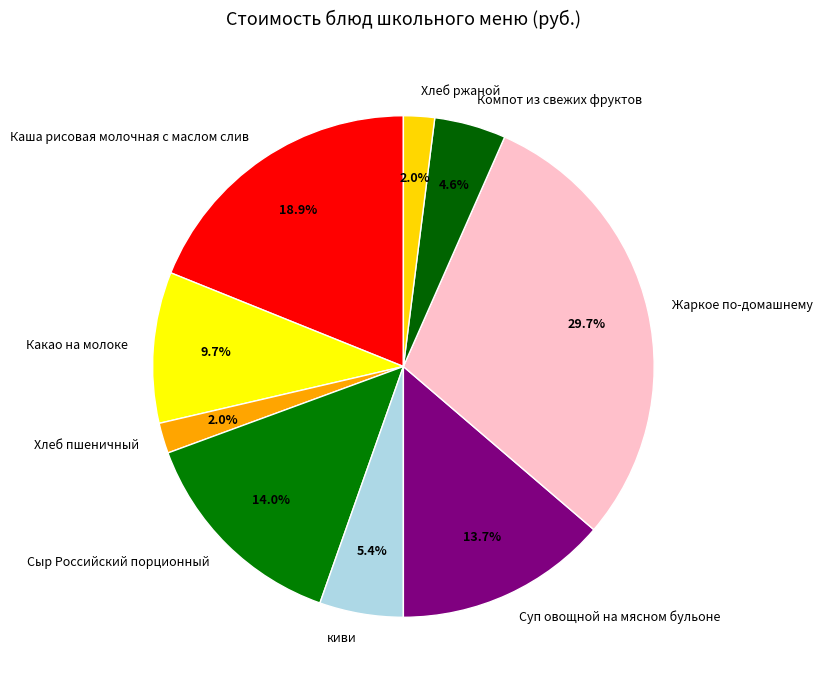

True or false: Какао на молоке accounts for 10% of the total.

True